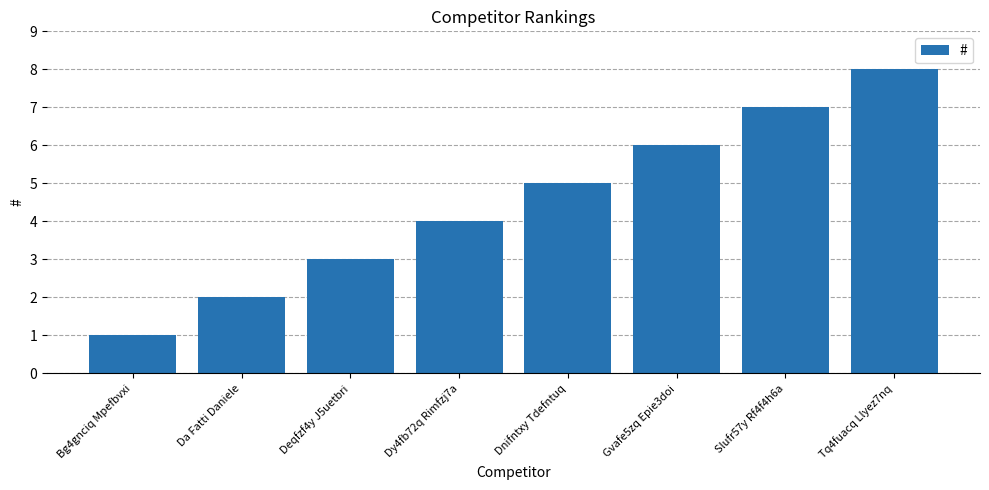

Which category has the highest value across all series?

Tq4fuacq Llyez7nq